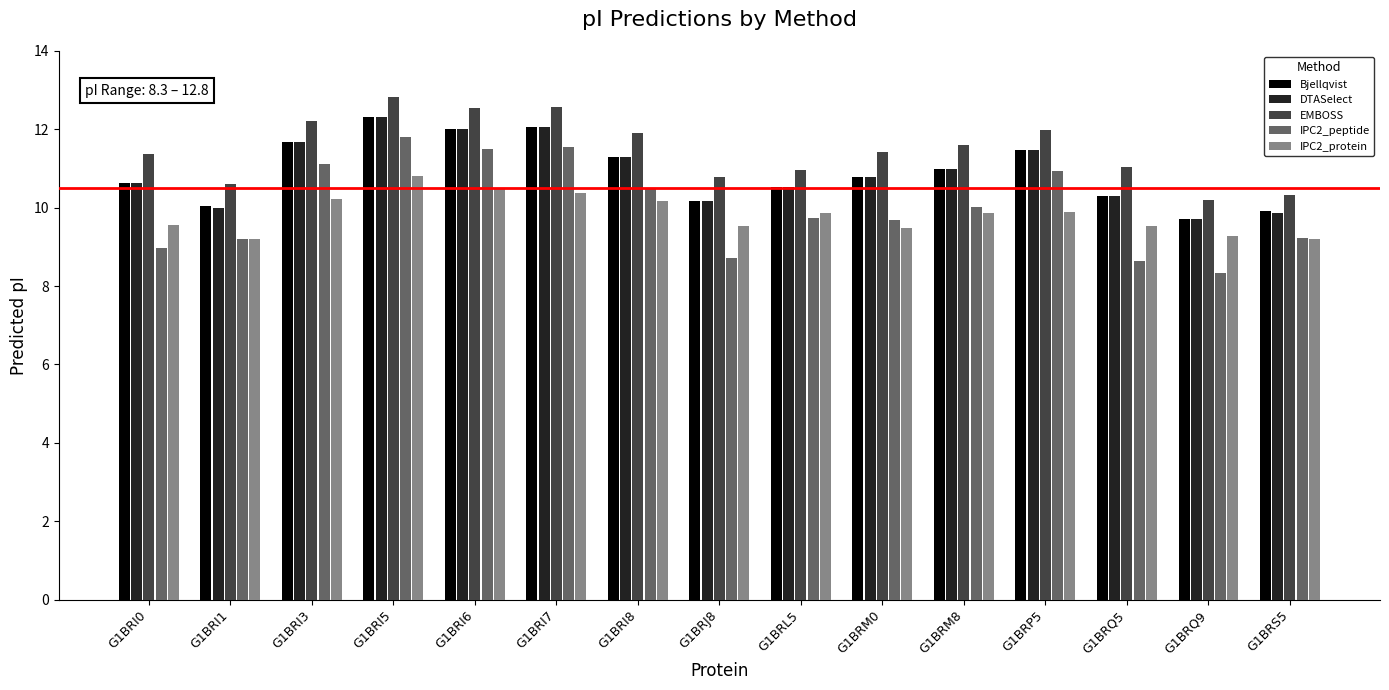

What is the approximate value of DTASelect at G1BRQ5?

10.3